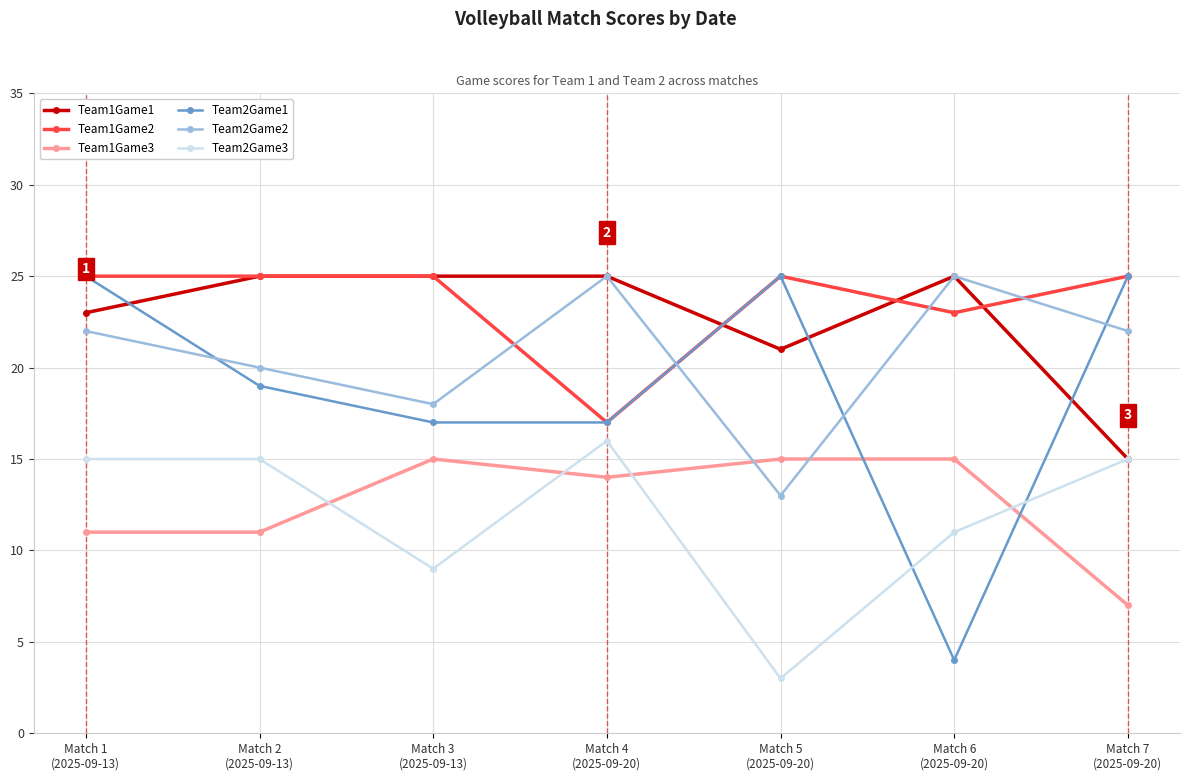

At which category is the sum across all series the highest?

Match 1
(2025-09-13)